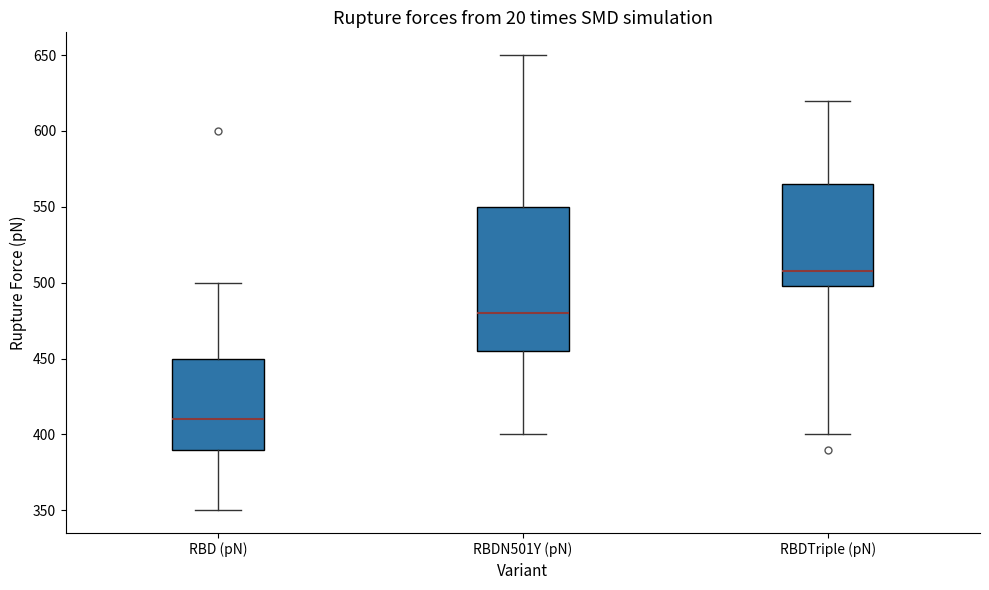

Comparing the boxes themselves (not the whiskers), which one is the tallest?

RBDN501Y (pN)